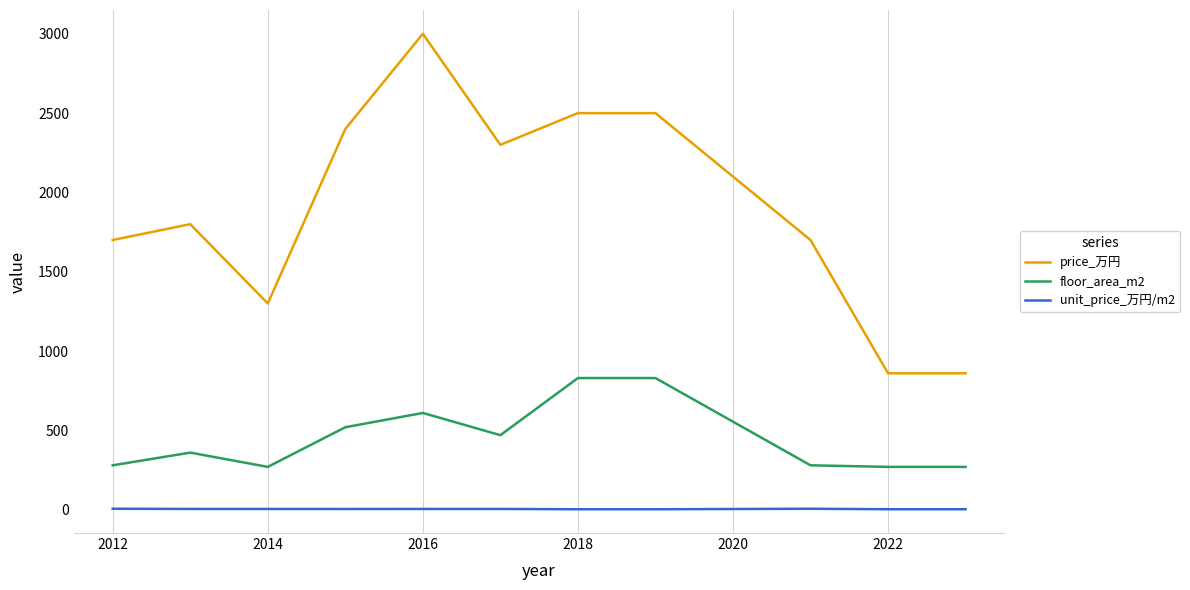

Rank the series by their average value, from lowest to highest.

unit_price_万円/m2, floor_area_m2, price_万円